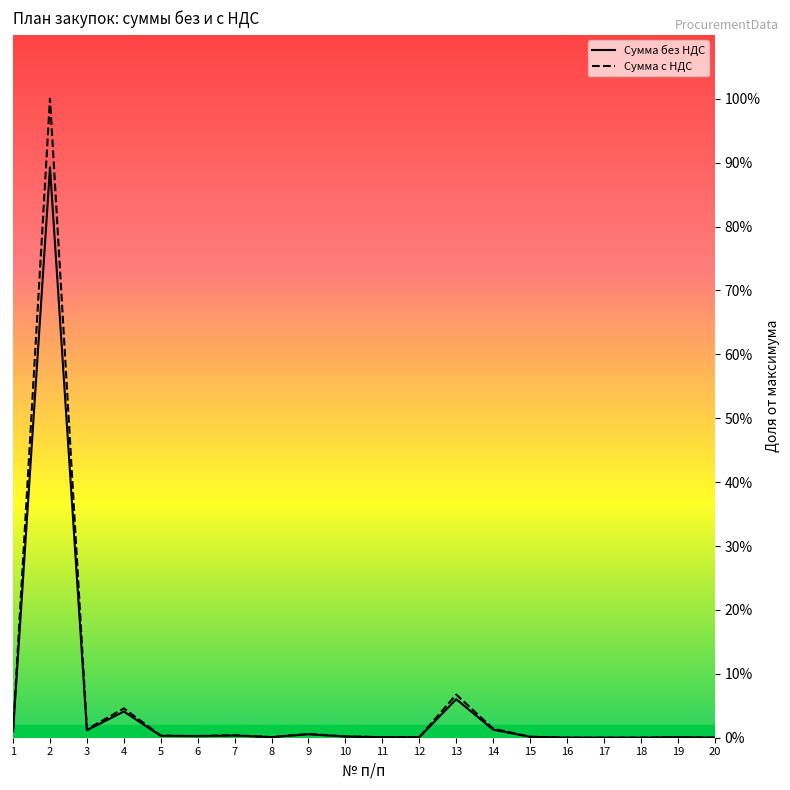

Is it true that Сумма без НДС equals 0.1 at 13?

True